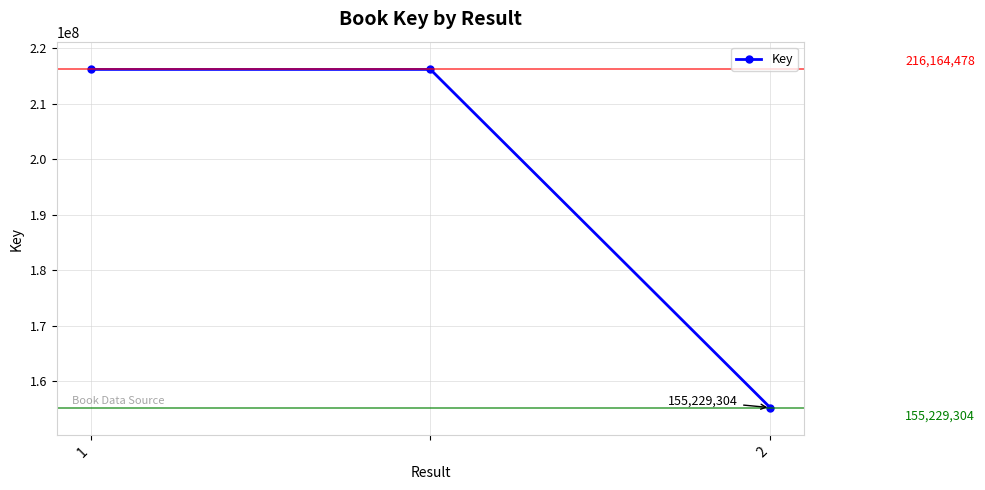

Reading left to right, extract all data points from this chart.

216164478	216164478	155229304